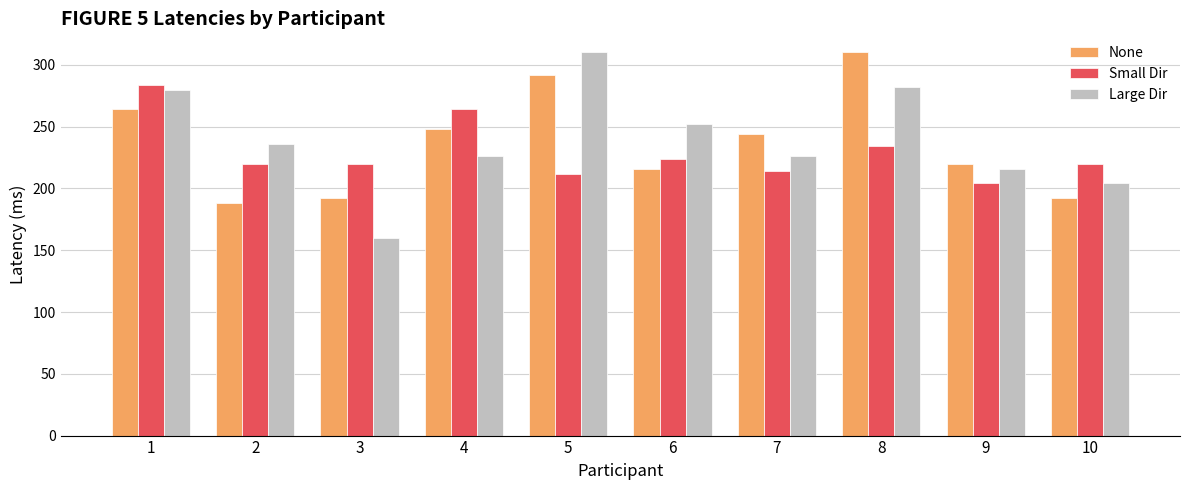

Reading right to left, extract all data points from this chart.

None: 10=192	9=220	8=310	7=244	6=216	5=292	4=248	3=192	2=188	1=264
Small Dir: 10=220	9=204	8=234	7=214	6=224	5=212	4=264	3=220	2=220	1=284
Large Dir: 10=204	9=216	8=282	7=226	6=252	5=310	4=226	3=160	2=236	1=280